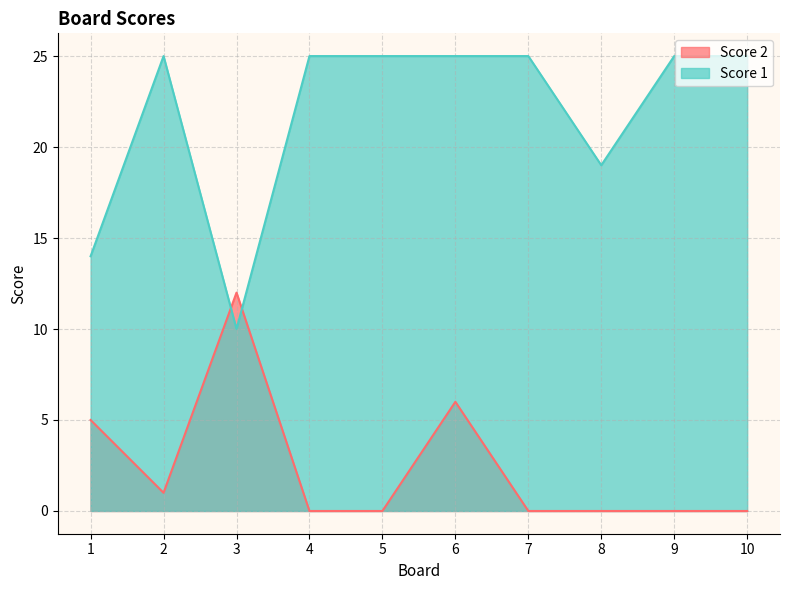

Reading right to left, what are all the values shown in this chart?

Score 2: 10=0	9=0	8=0	7=0	6=6	5=0	4=0	3=12	2=1	1=5
Score 1: 10=25	9=25	8=19	7=25	6=25	5=25	4=25	3=10	2=25	1=14